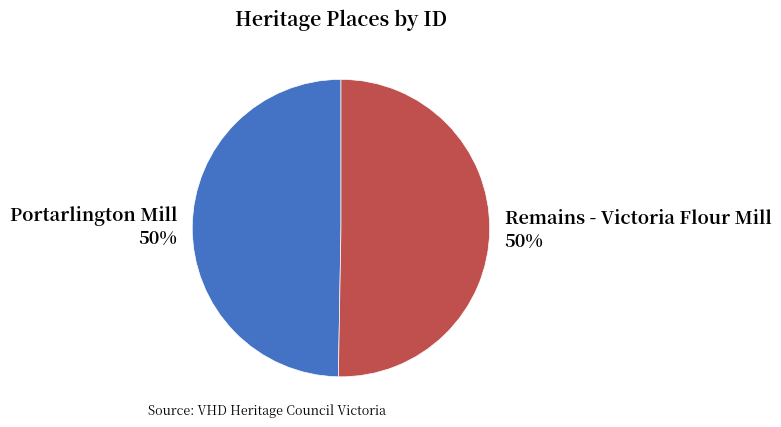

To the nearest percent, what is the combined percentage of Remains - Victoria Flour Mill and Portarlington Mill?

100%